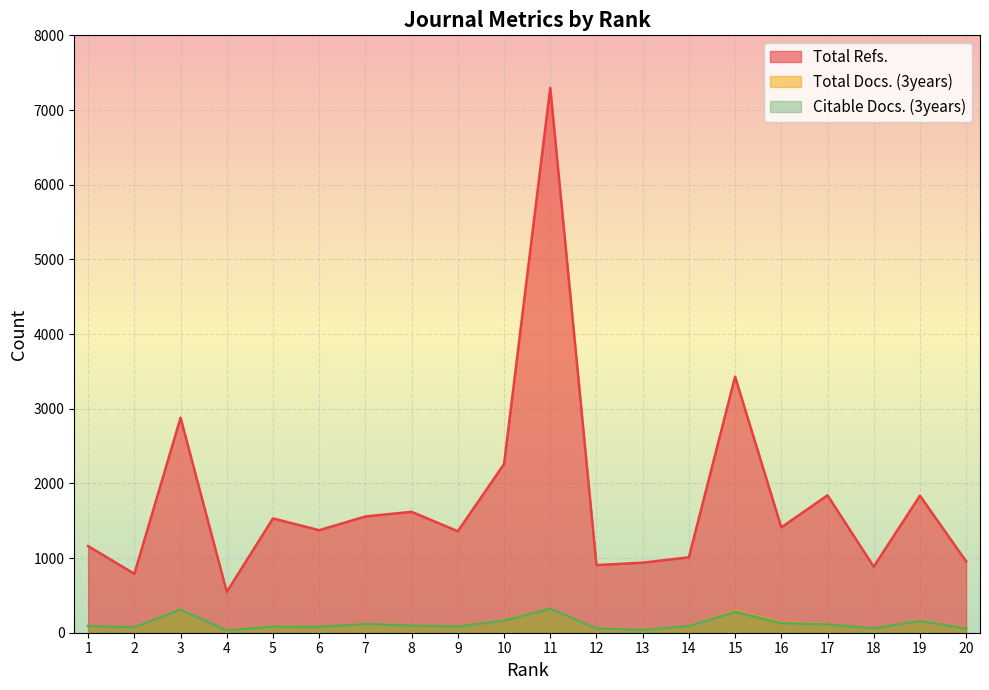

Is the value of Total Docs. (3years) at 13 greater than the value of Citable Docs. (3years) at 19?

No